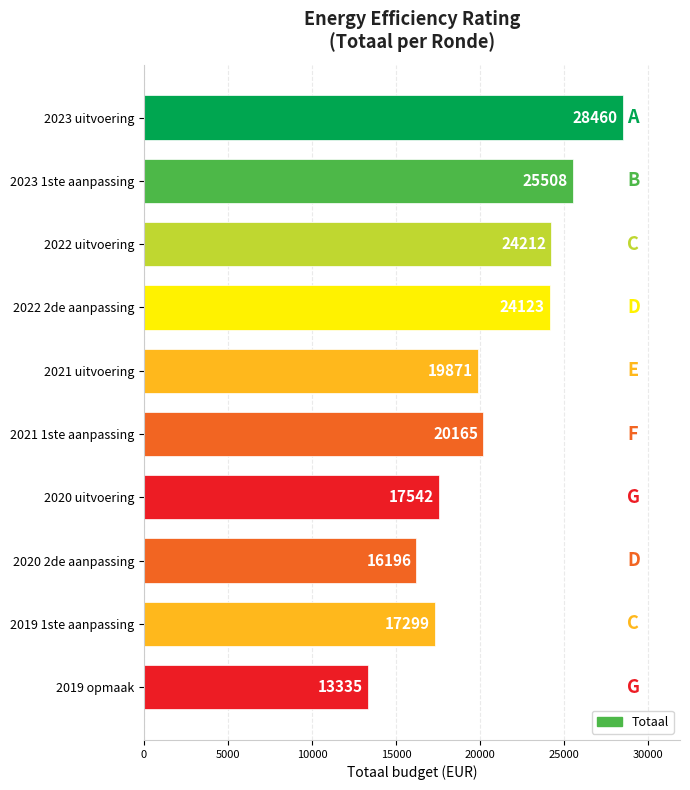

What is the label of the 3rd bar from the top?

2022 uitvoering